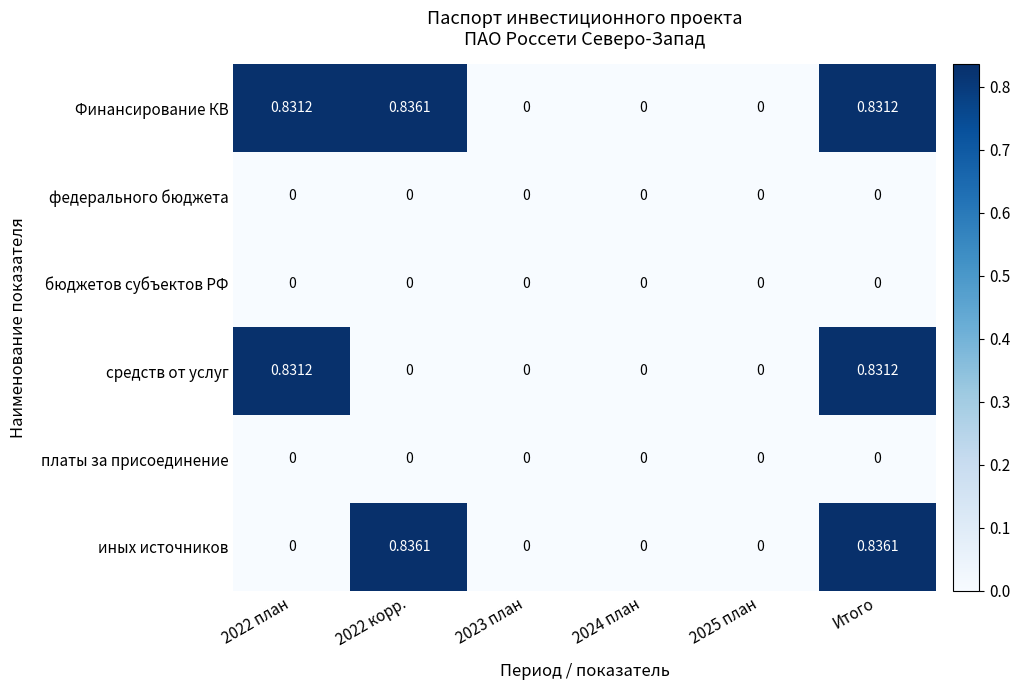

At which category is the sum across all series the highest?

Итого